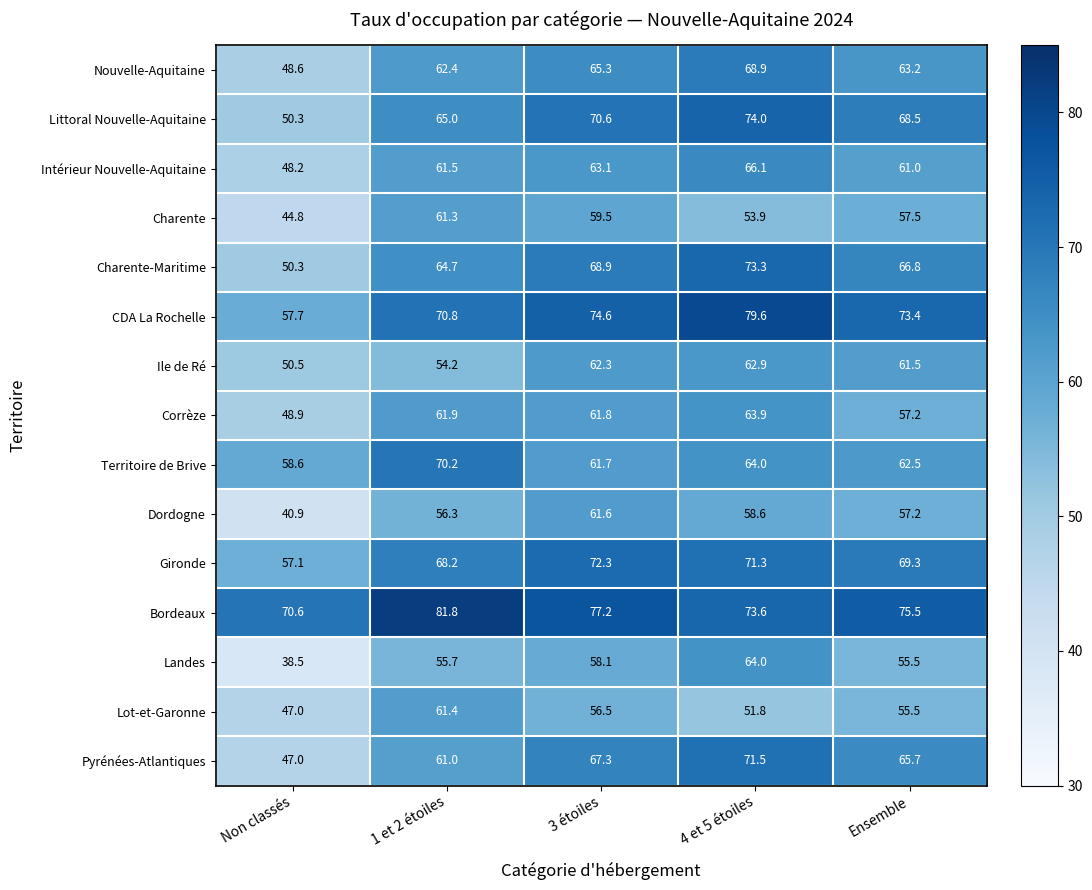

The Territoire de Brive series shows 17.7 at 3 étoiles. True or false?

False